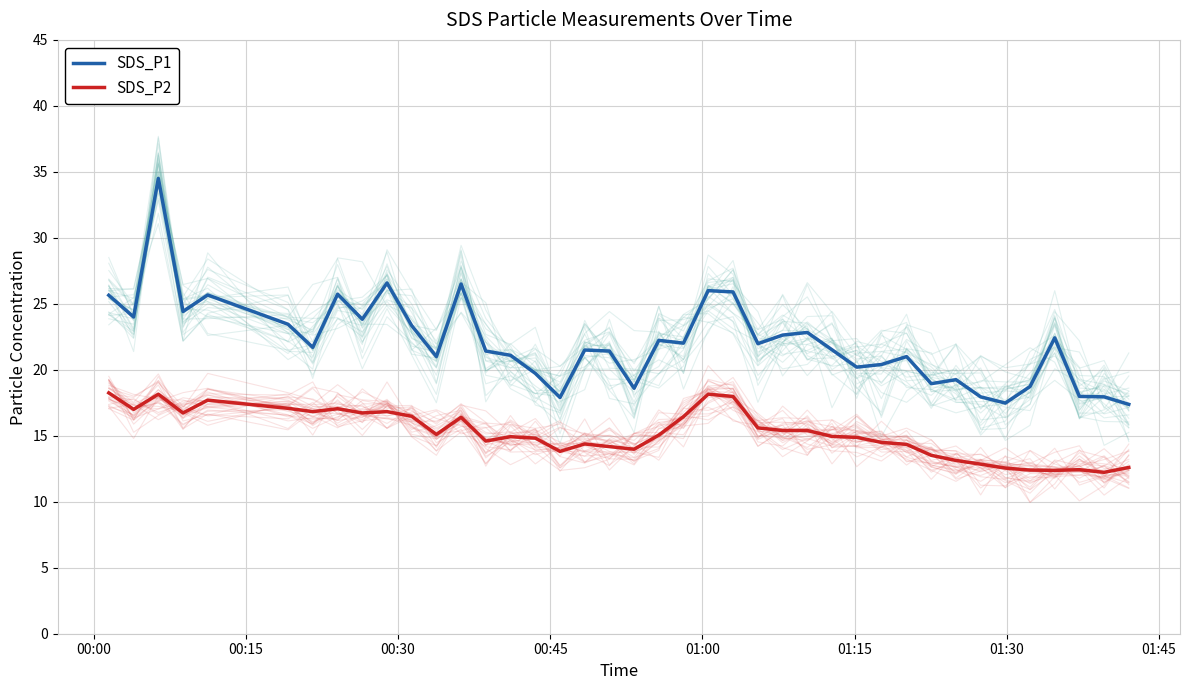

True or false: SDS_P1 and SDS_P2 cross at least once.

False